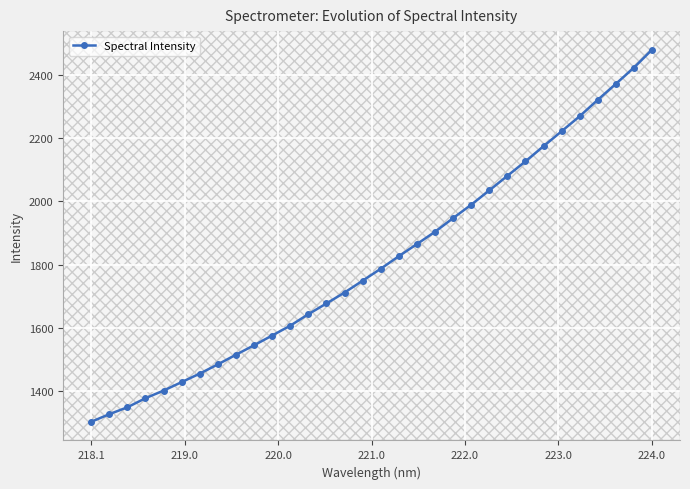

What is the value of the 29th point from the left?

2320.5